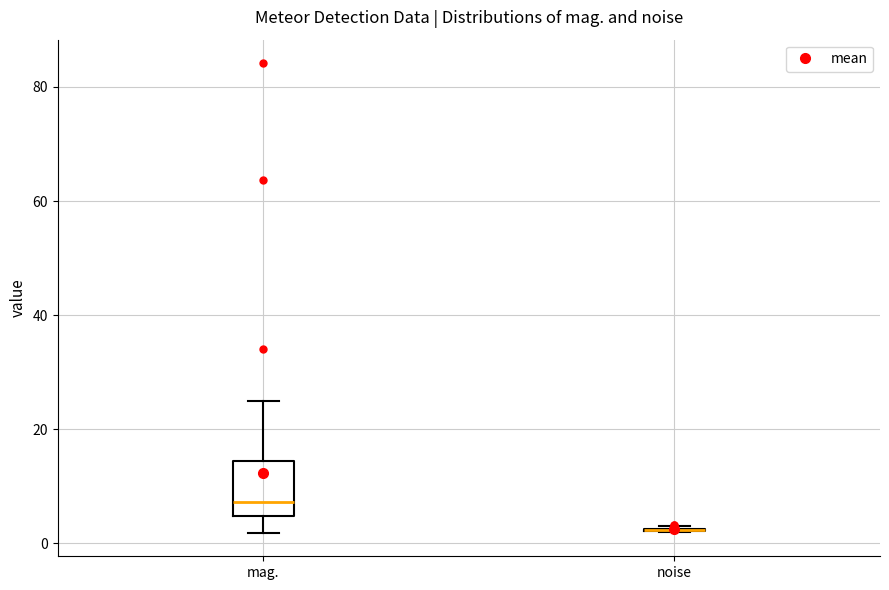

Reading left to right, read every box against the y-axis: the position of its median line, the range the box covers, and the ends of its whiskers. The values are not printed on the chart, so give them approximately, as read against the axis.

mag.: median 8, box 4 to 14, whiskers 2 to 24
noise: box collapsed to a line at 2, whiskers 2 to 2